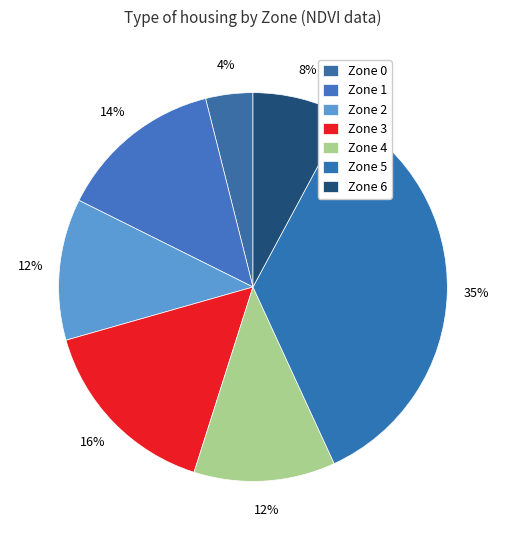

What percentage do Zone 4 and Zone 6 together represent?

20.8%